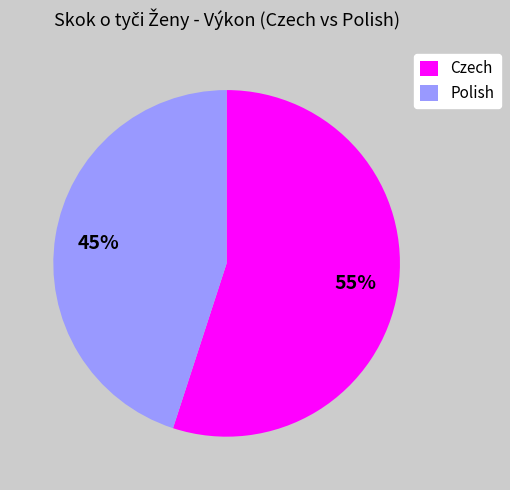

How many slices are in this pie chart?

2